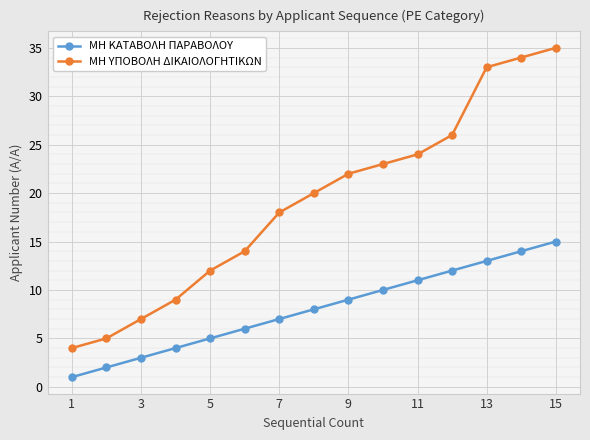

List the series in order of their peak value, lowest first.

ΜΗ ΚΑΤΑΒΟΛΗ ΠΑΡΑΒΟΛΟΥ, ΜΗ ΥΠΟΒΟΛΗ ΔΙΚΑΙΟΛΟΓΗΤΙΚΩΝ